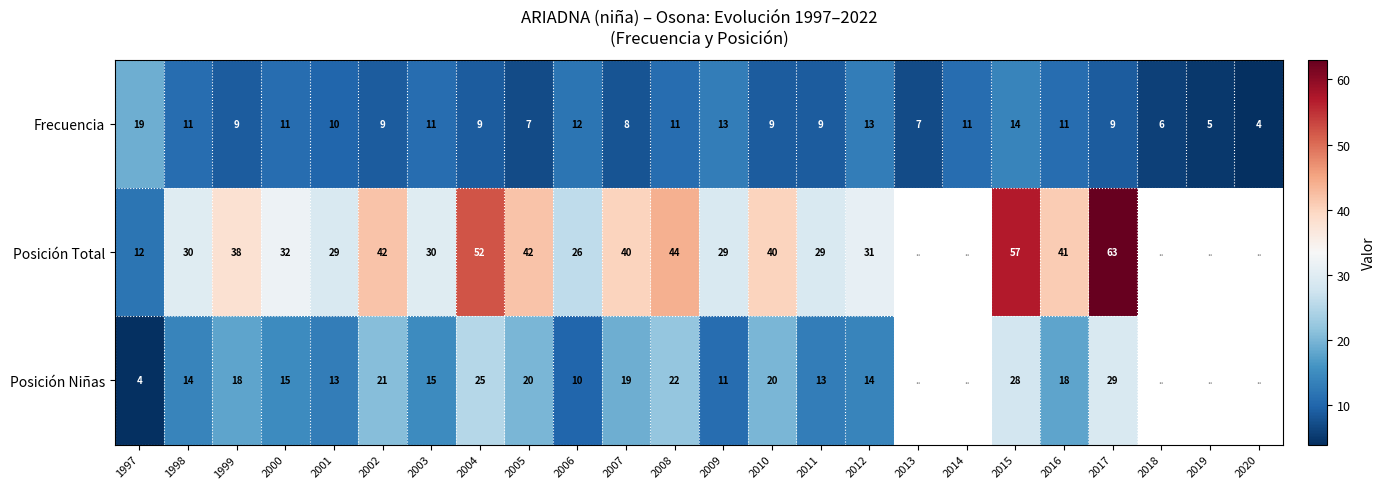

Where does the Frecuencia series first go above 10?

1997